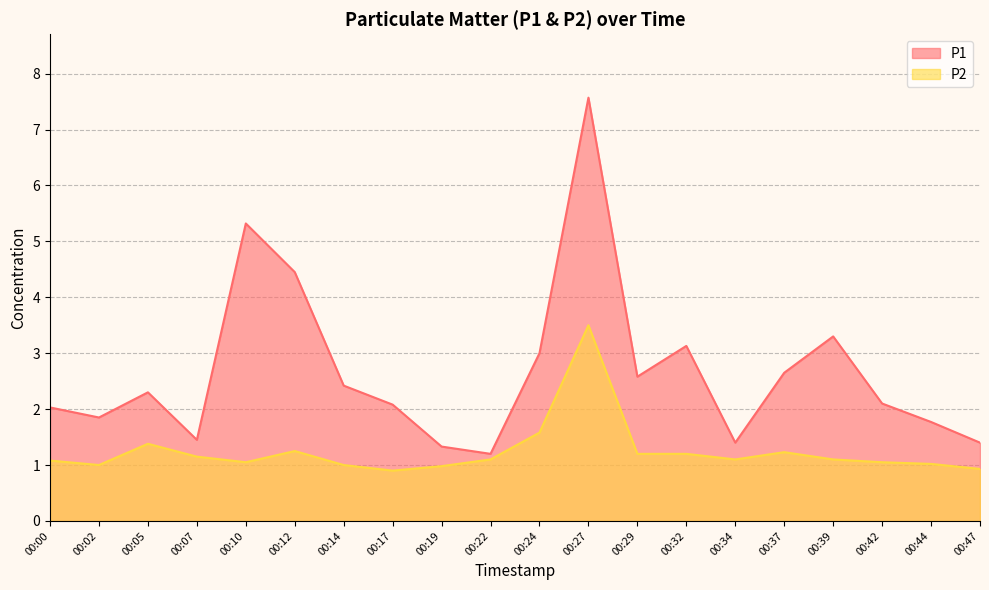

What is the highest value of the P1 series?

7.6